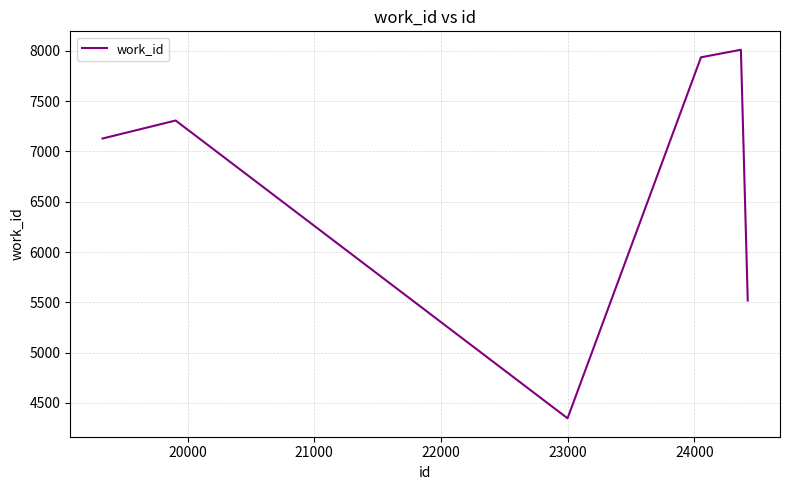

What is the maximum value shown in the chart?

8010